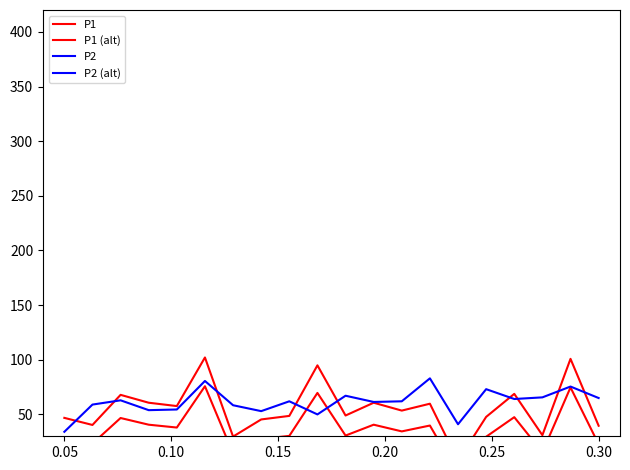

The P1 (alt) series shows 14.3 at 0.30. True or false?

True